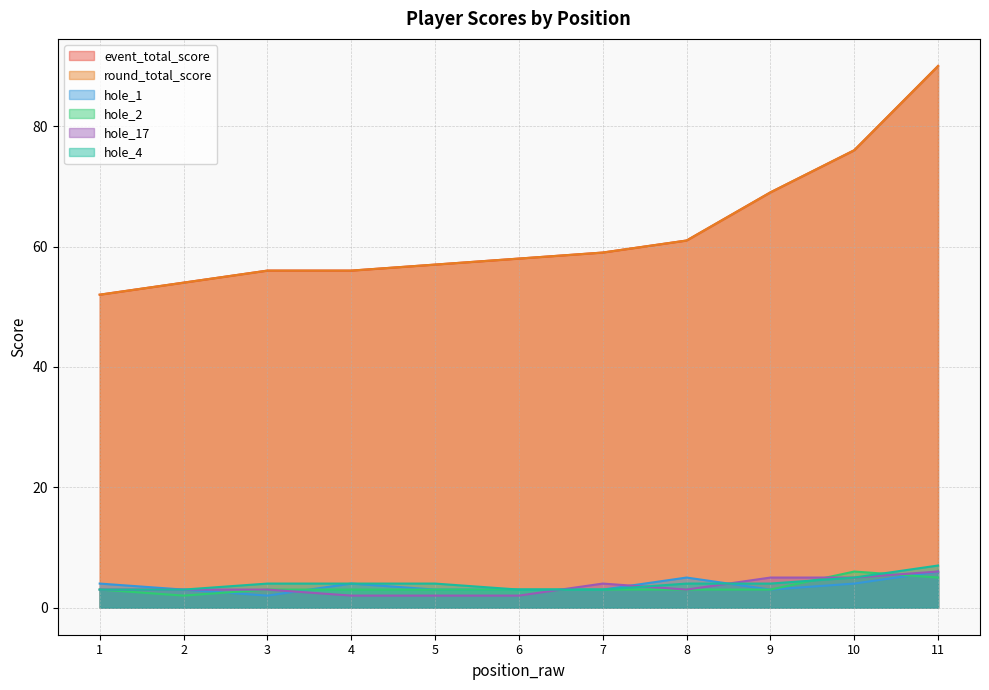

What is the sum of all hole_4 values?

44